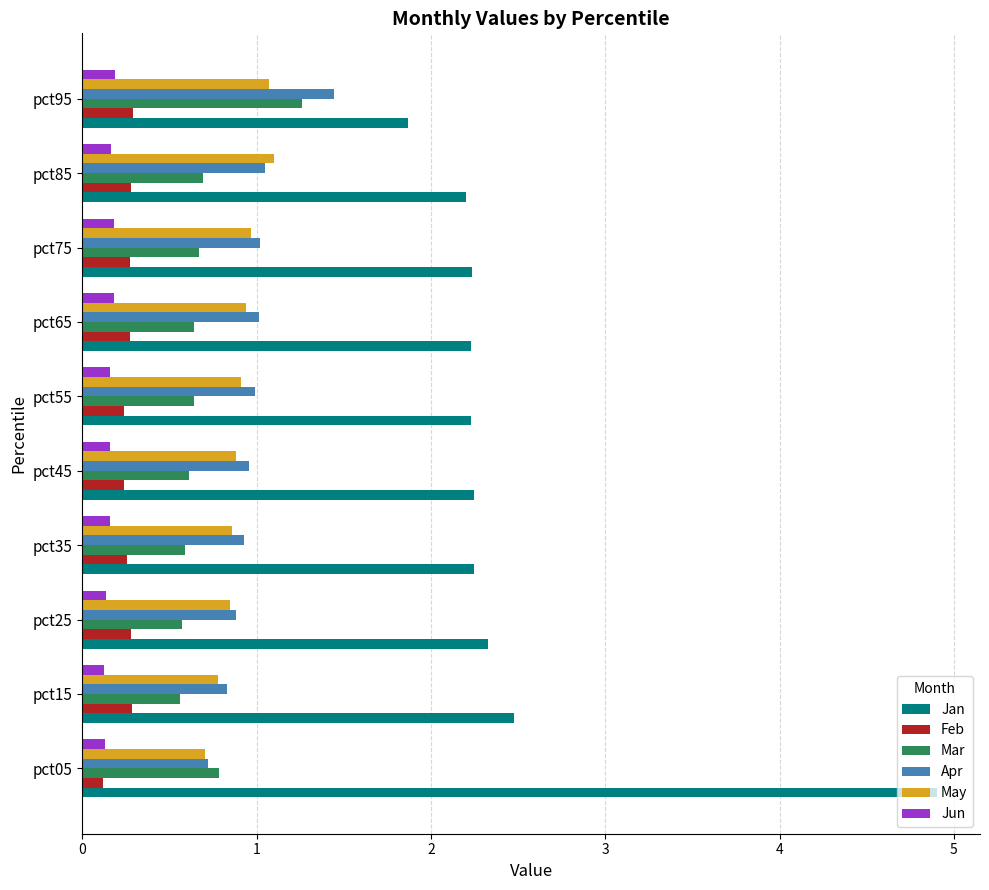

What is the sum of the Jun values at pct55 and pct05?

0.3